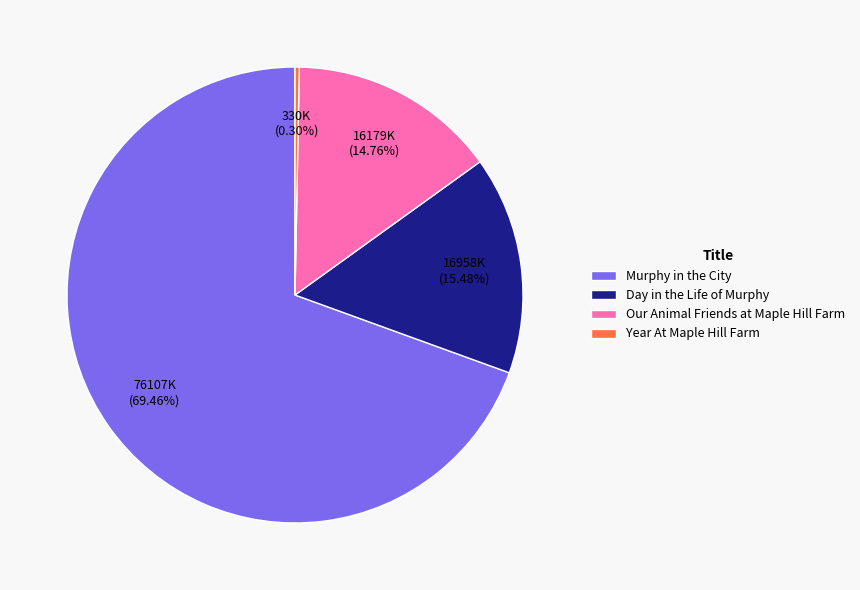

Rank the categories by value from highest to lowest.

Murphy in the City, Day in the Life of Murphy, Our Animal Friends at Maple Hill Farm, Year At Maple Hill Farm